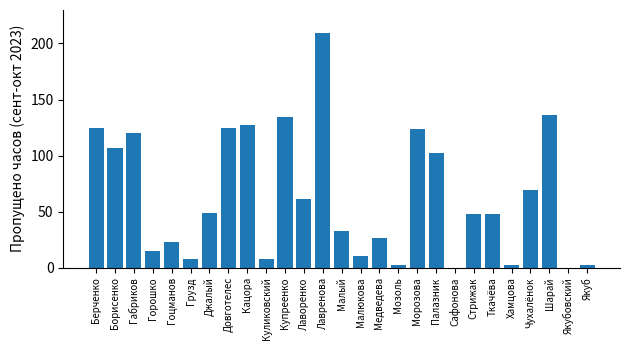

What value does the data have at Берченко?

125